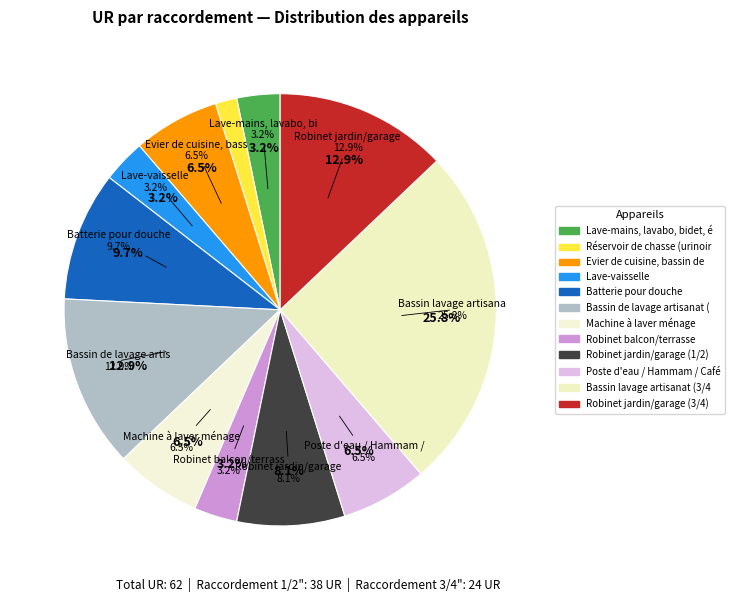

What is the smallest slice in the pie chart?

Réservoir de chasse (urinoir / WC)